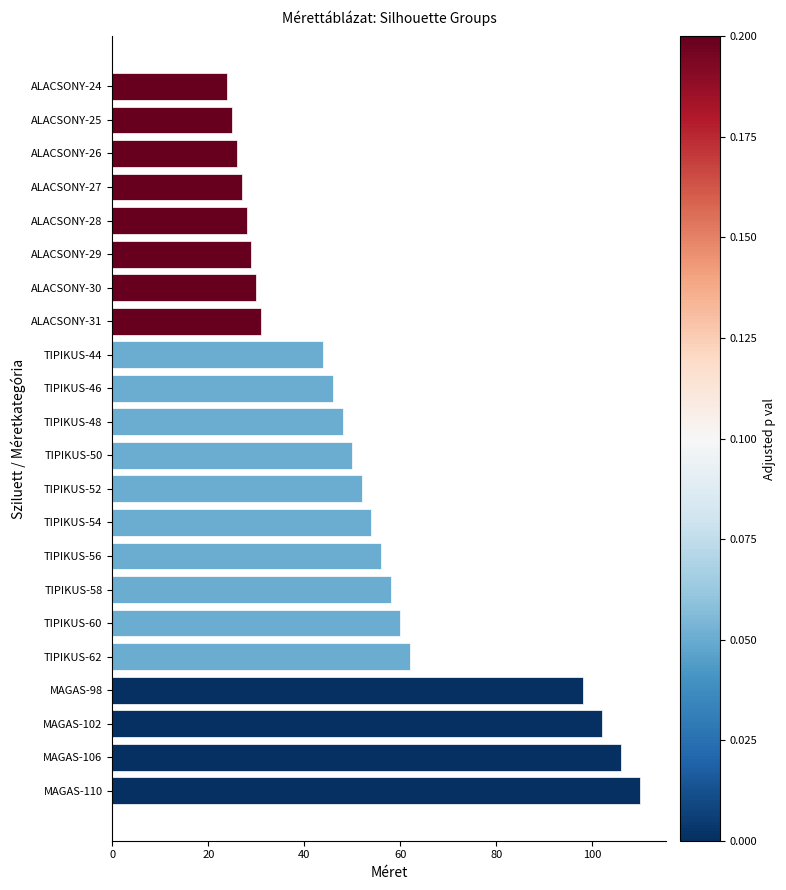

What is the label of the 22nd bar from the bottom?

ALACSONY-24